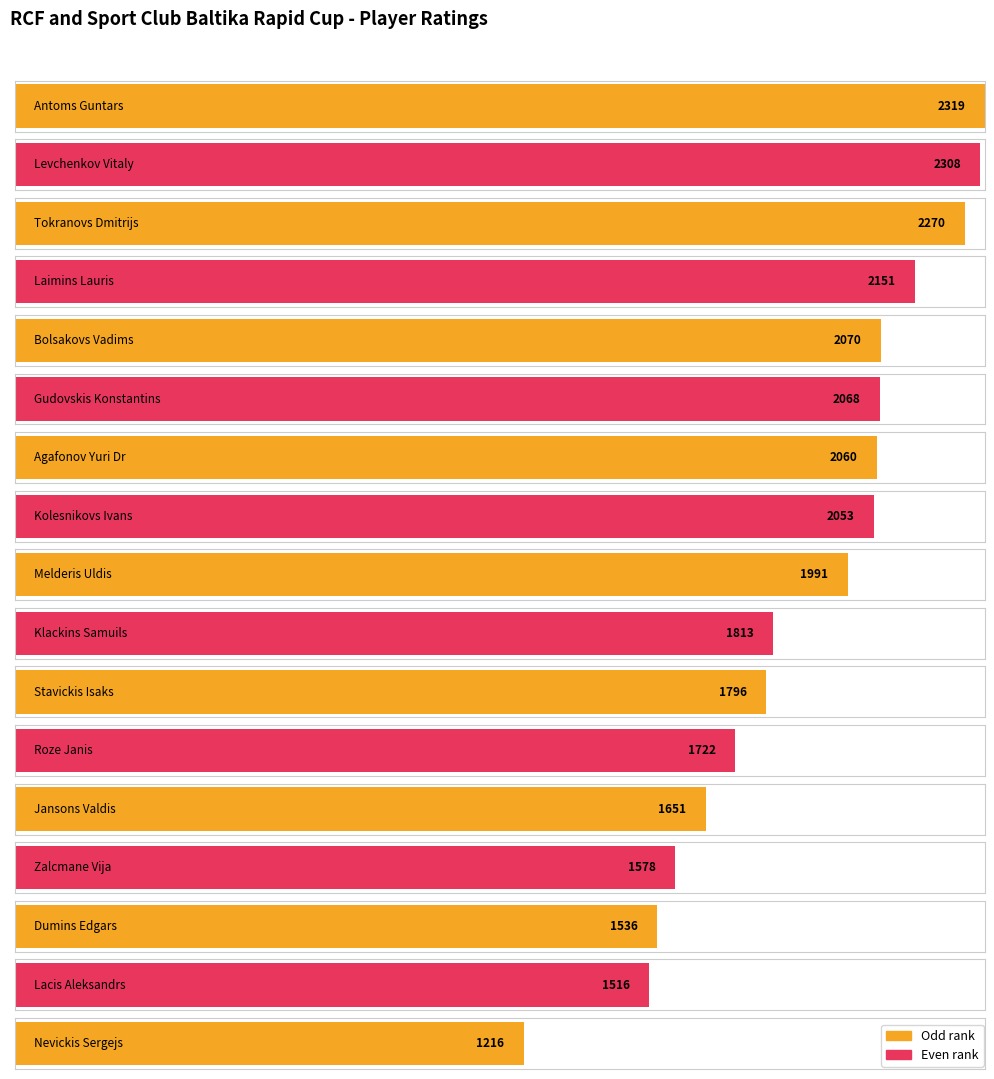

How many values are below 1991?

8